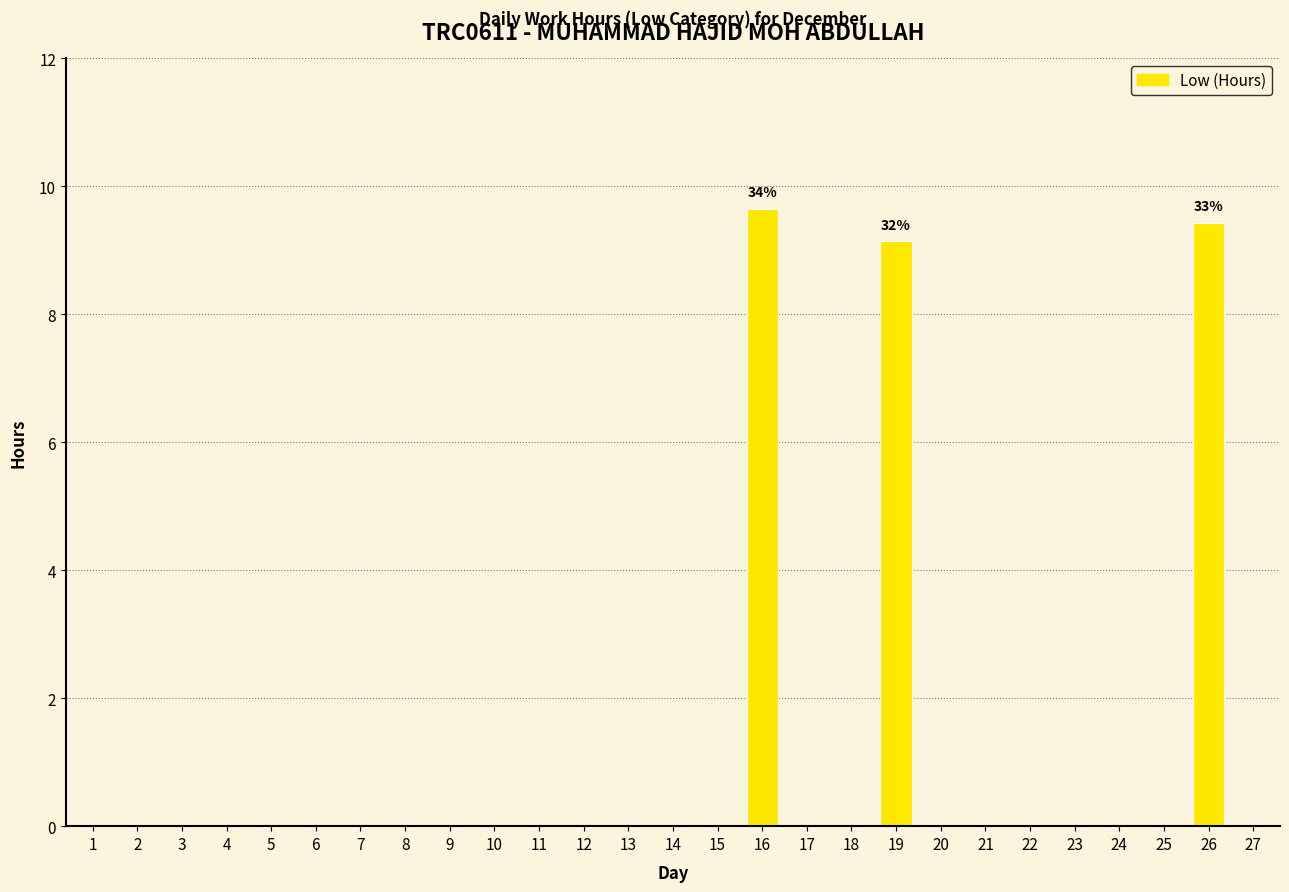

The value at 12 is 0.0. True or false?

True